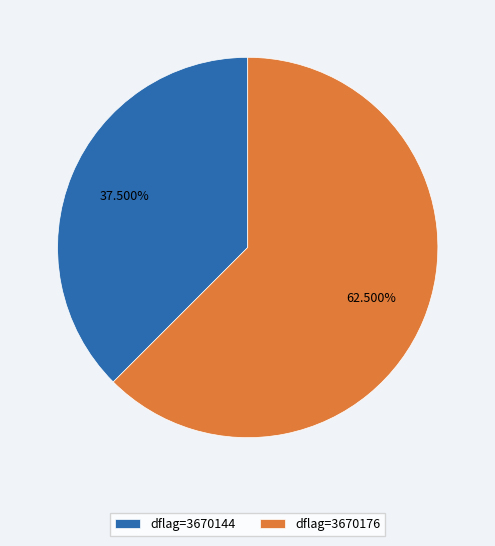

What is the majority slice?

dflag=3670176